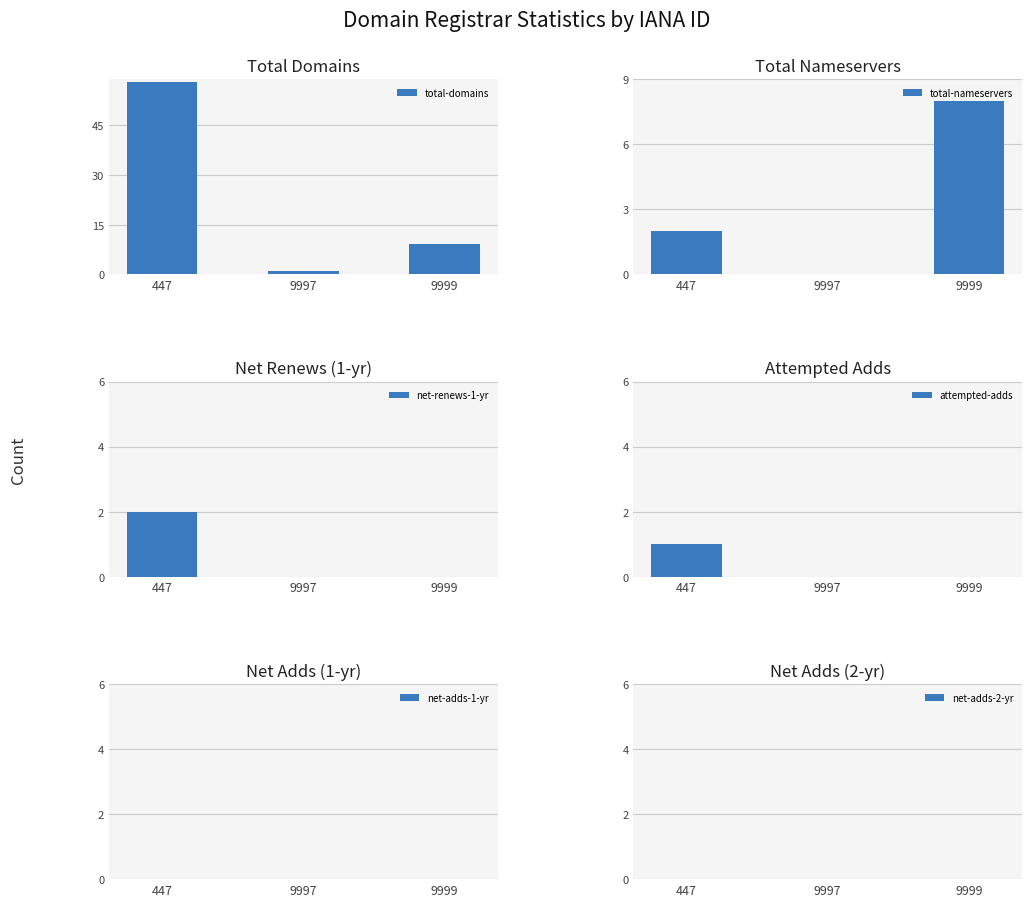

Which series has the largest range (max minus min)?

total-domains